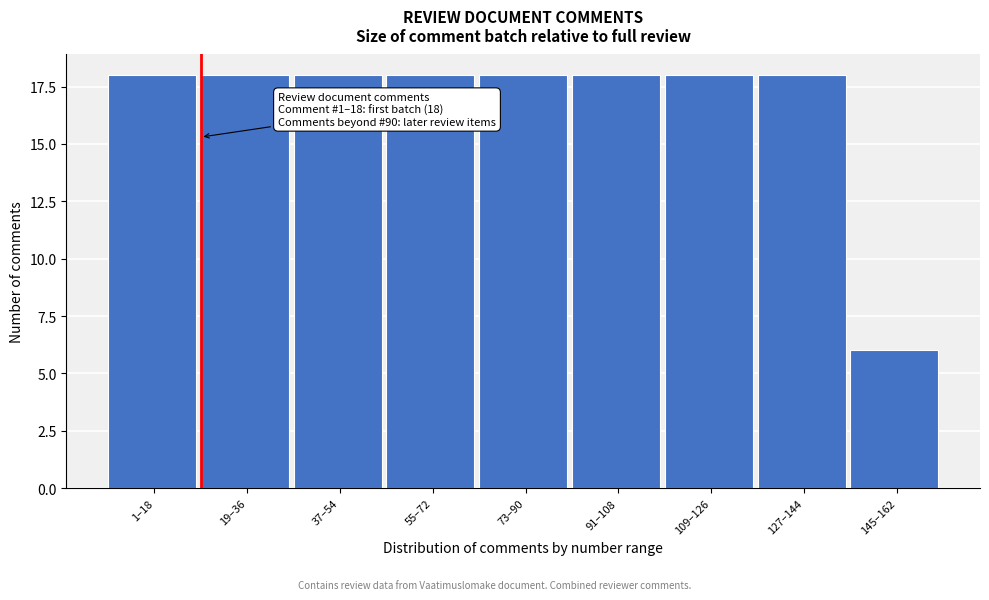

Reading left to right, what are all the values shown in this chart?

18	18	18	18	18	18	18	18	6